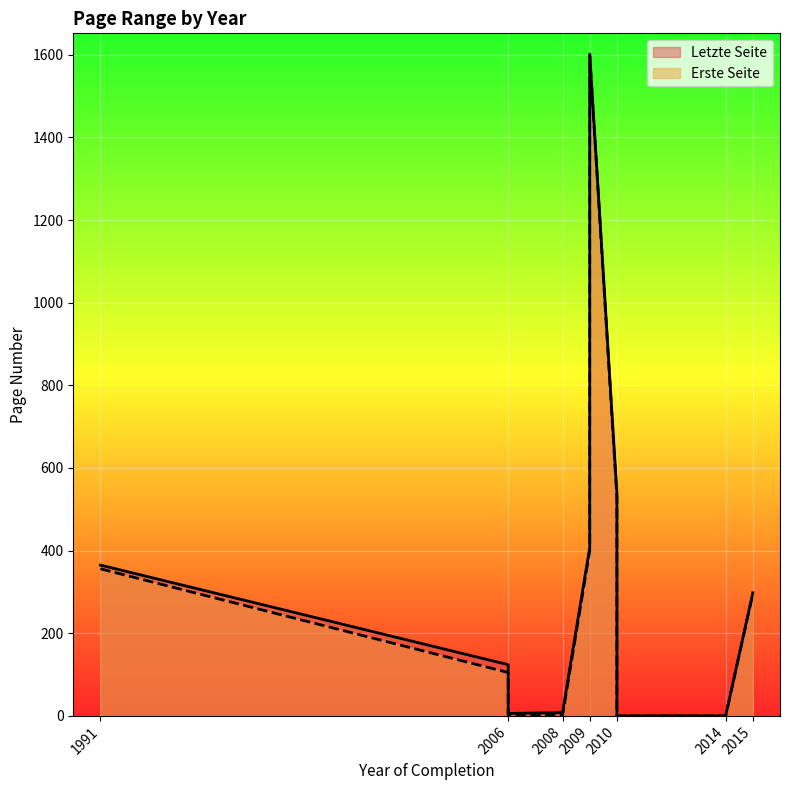

What is the greatest value displayed?

1602